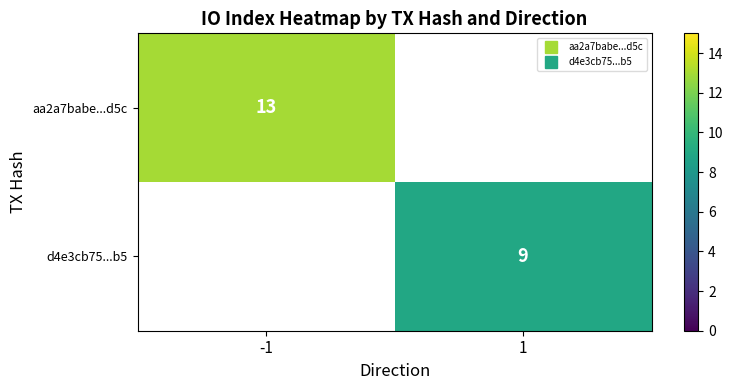

Rank the categories by aa2a7babe...d5c value from highest to lowest.

-1, 1